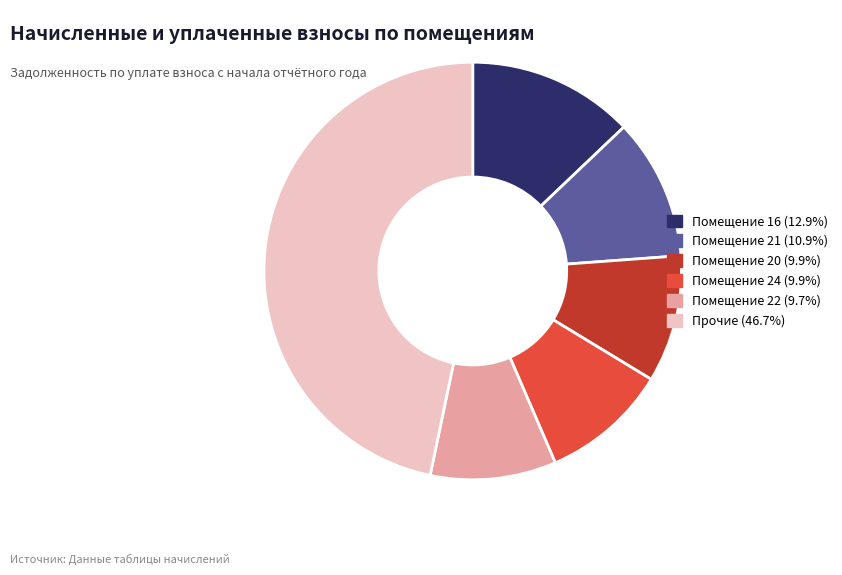

Is there a majority slice in this chart?

No